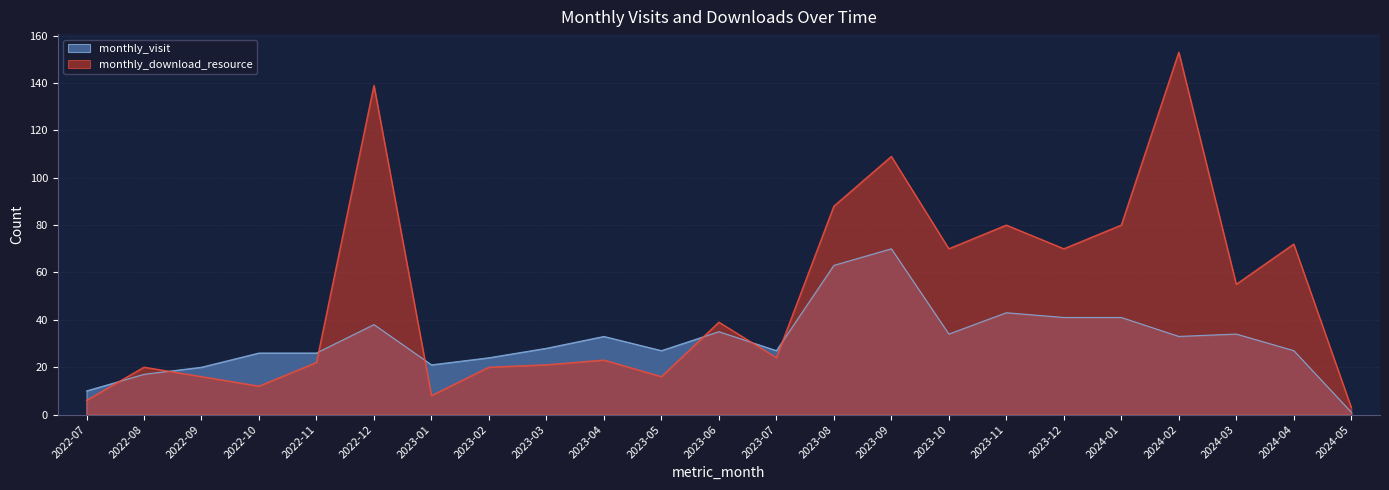

Reading right to left, list all the values displayed in this chart.

monthly_visit: 1	27	34	33	41	41	43	34	70	63	27	35	27	33	28	24	21	38	26	26	20	17	10
monthly_download_resource: 3	72	55	153	80	70	80	70	109	88	24	39	16	23	21	20	8	139	22	12	16	20	6